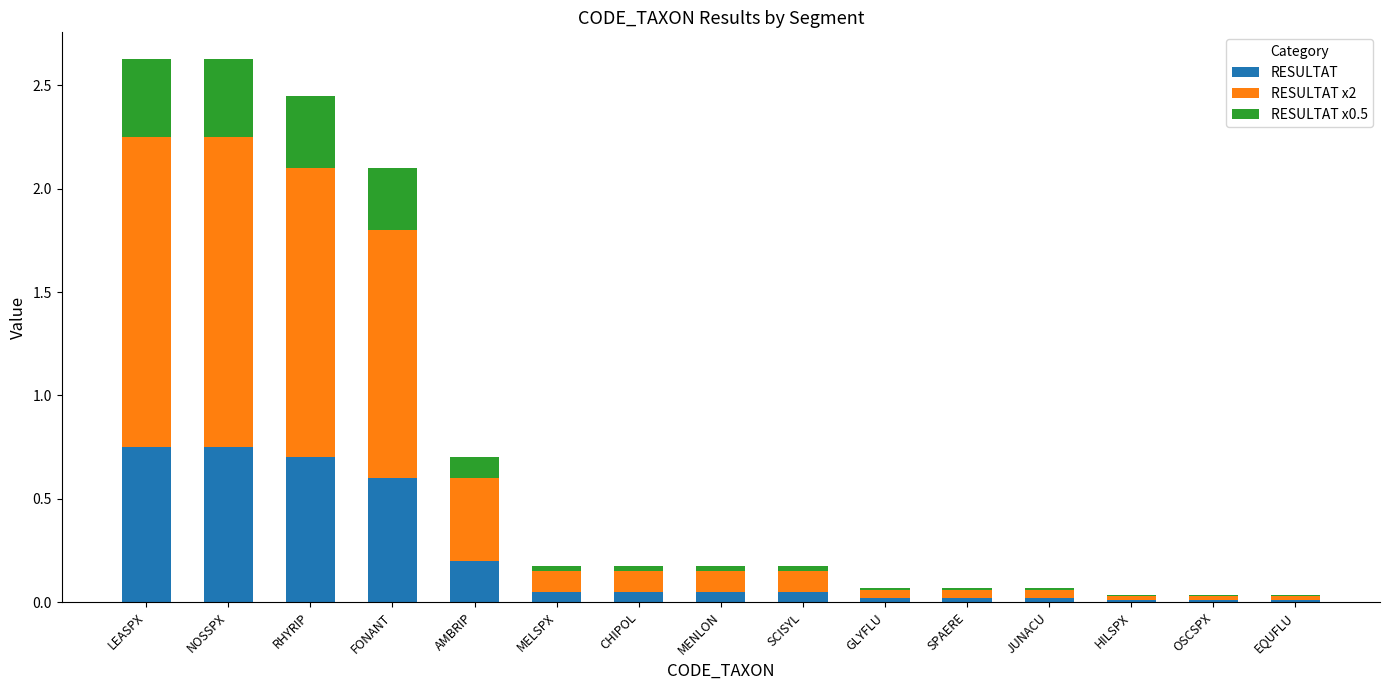

The value of RESULTAT at CHIPOL is 0.1. True or false?

True